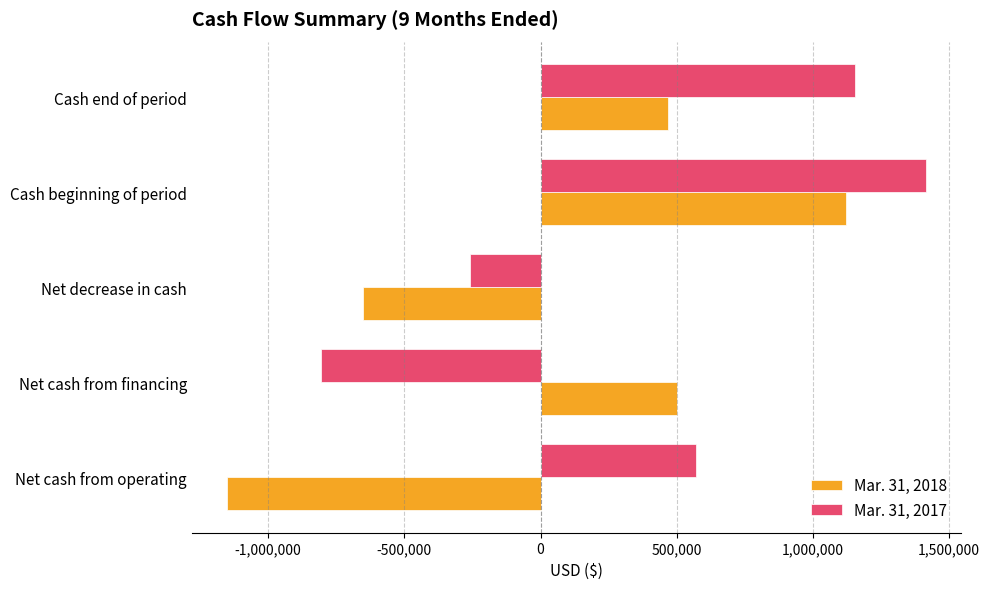

How many values in Mar. 31, 2017 are above zero?

3